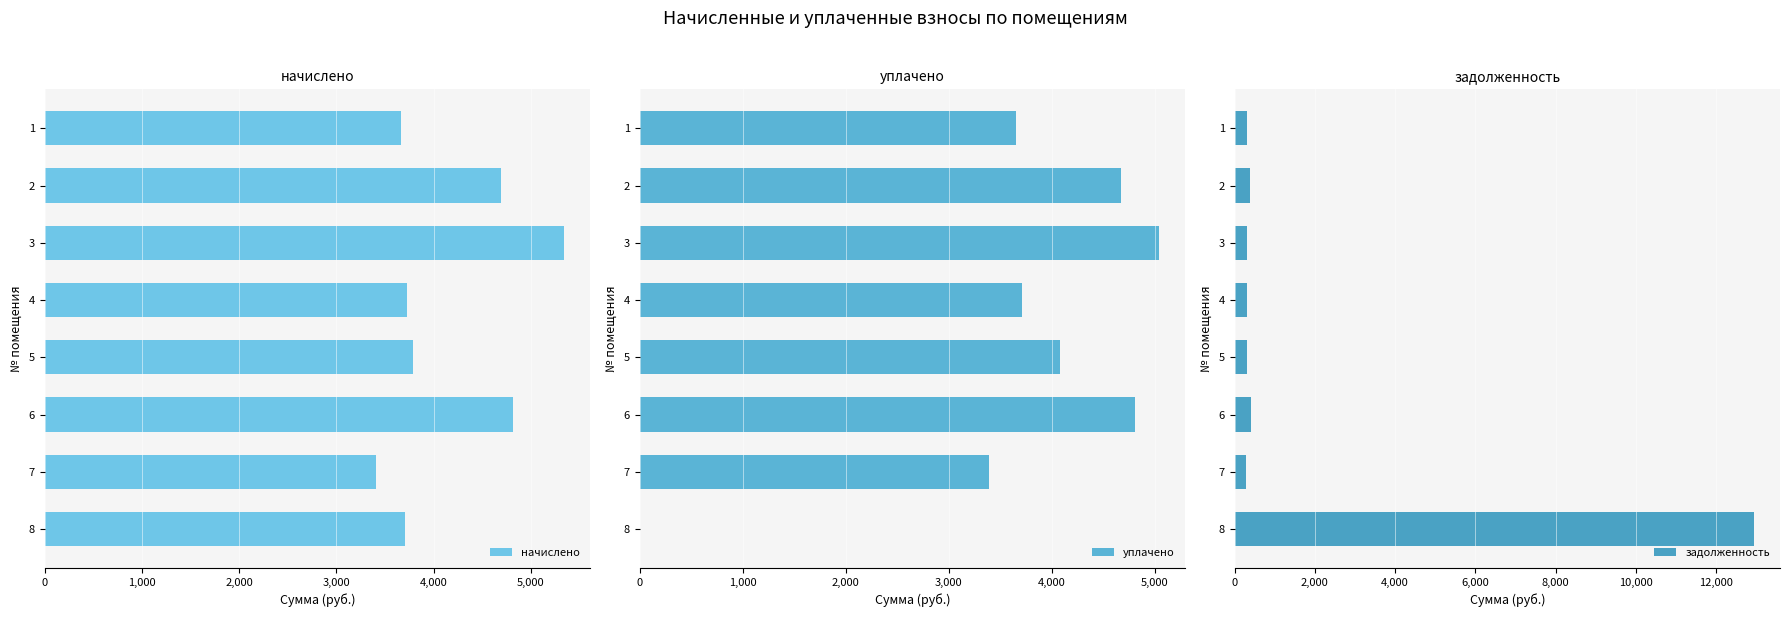

The value of задолженность at 3 is 300.9. True or false?

True